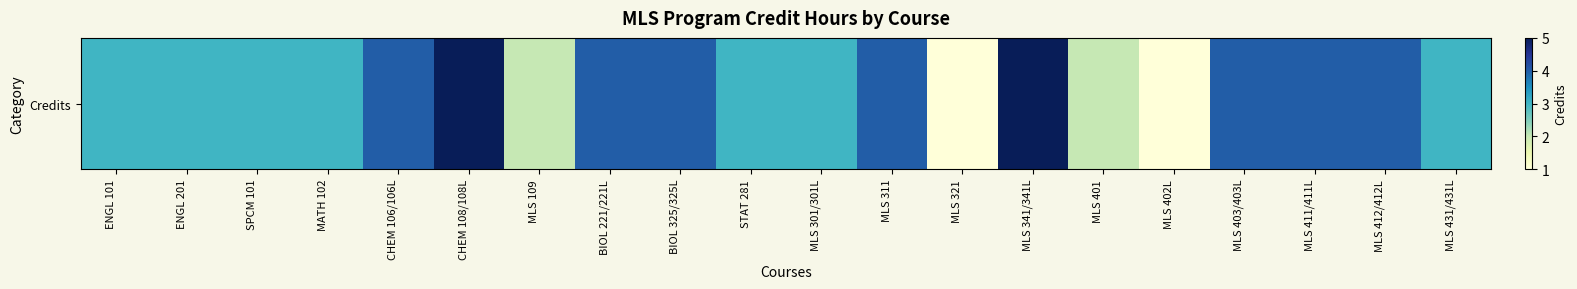

True or false: the data shows 2 at MLS 109.

True